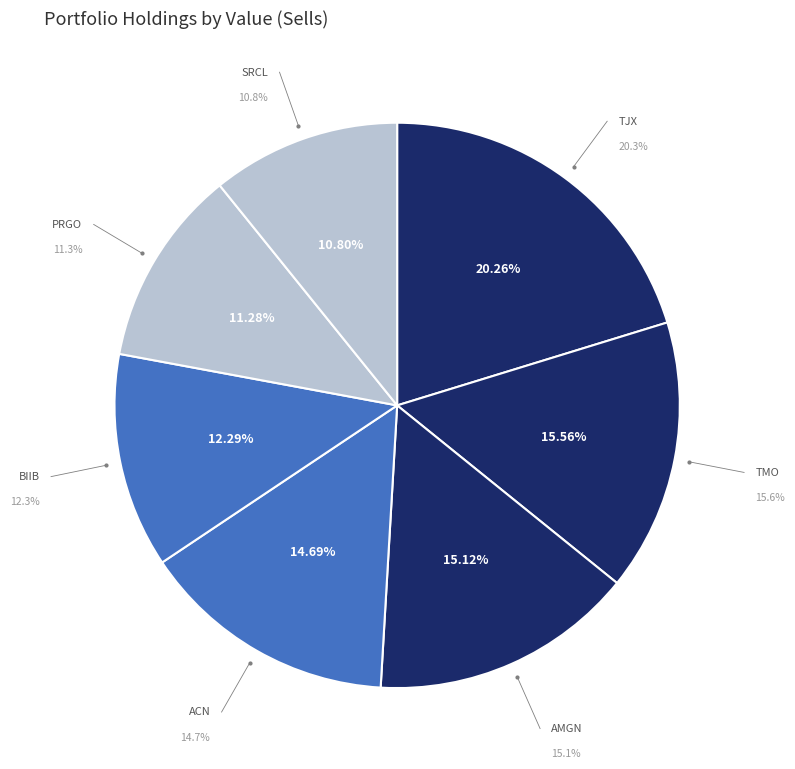

Rank the categories by value from highest to lowest.

TJX COS INC NEW, THERMO FISHER SCIENTIFIC INC, AMGEN INC, ACCENTURE PLC IRELAND, BIOGEN INC, PERRIGO CO PLC, STERICYCLE INC